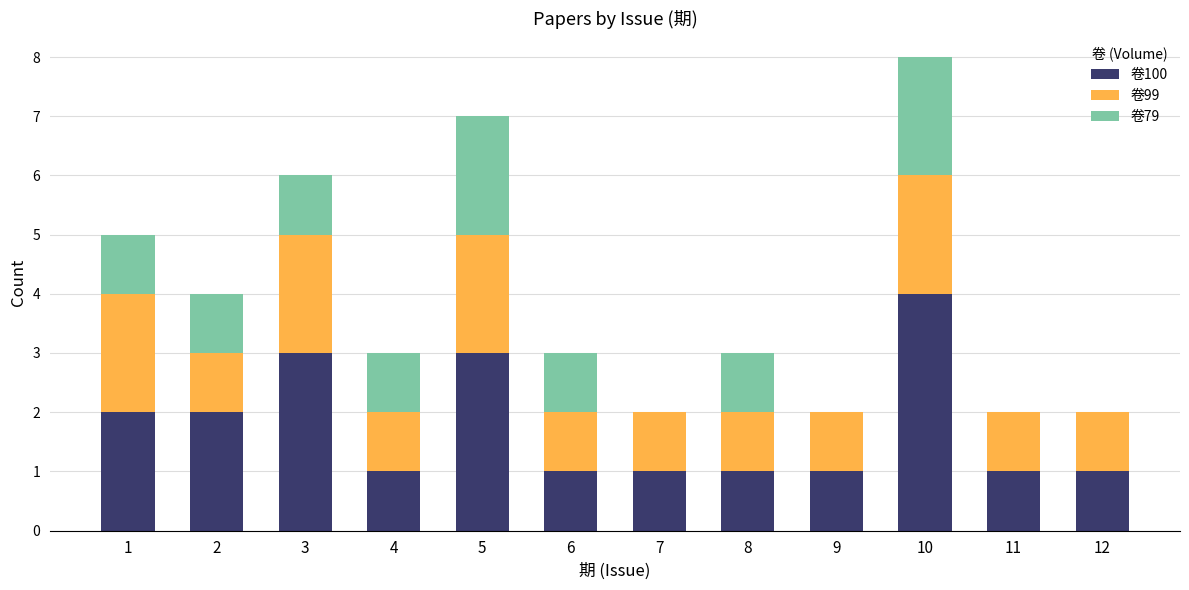

Read the 卷100 value at 10.

4